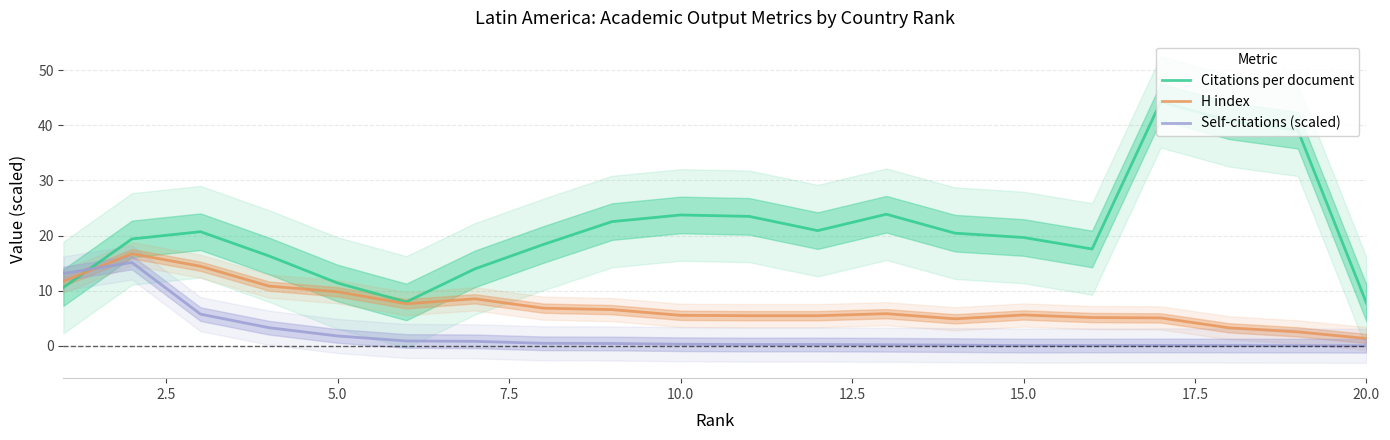

How many intersections are there between Self-citations (scaled) and H index?

1